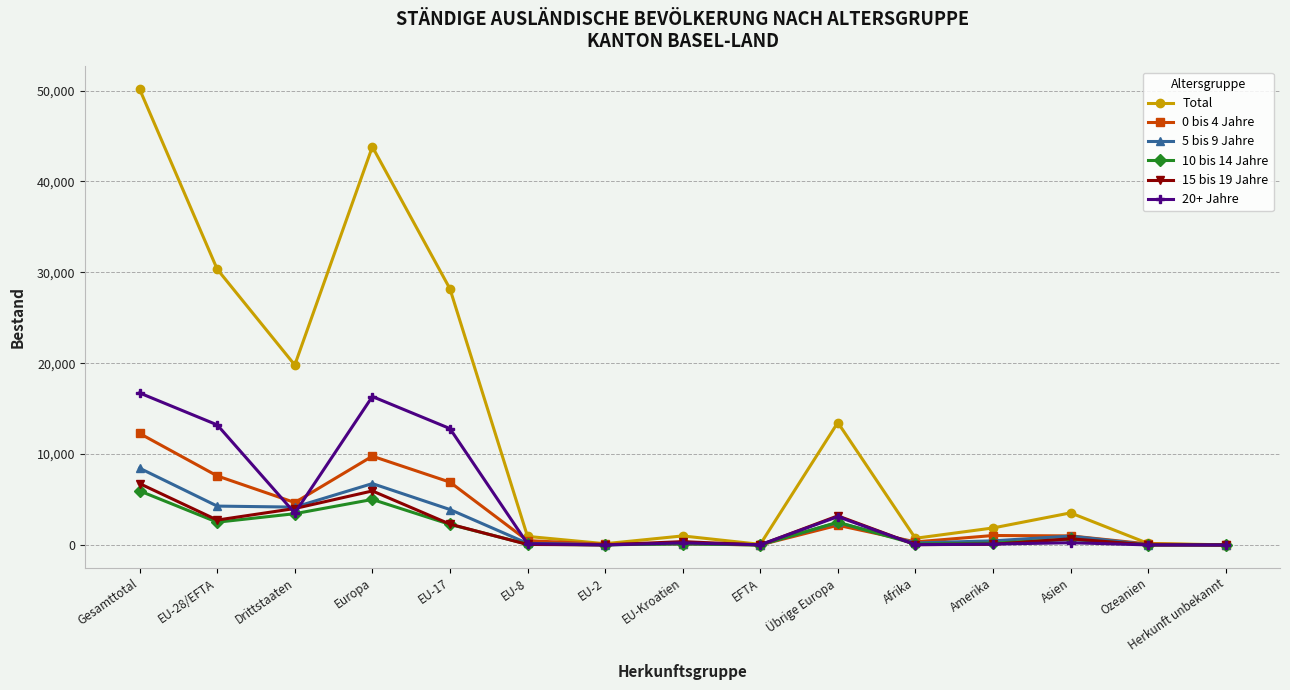

What is the label of the 11th point from the left?

Afrika